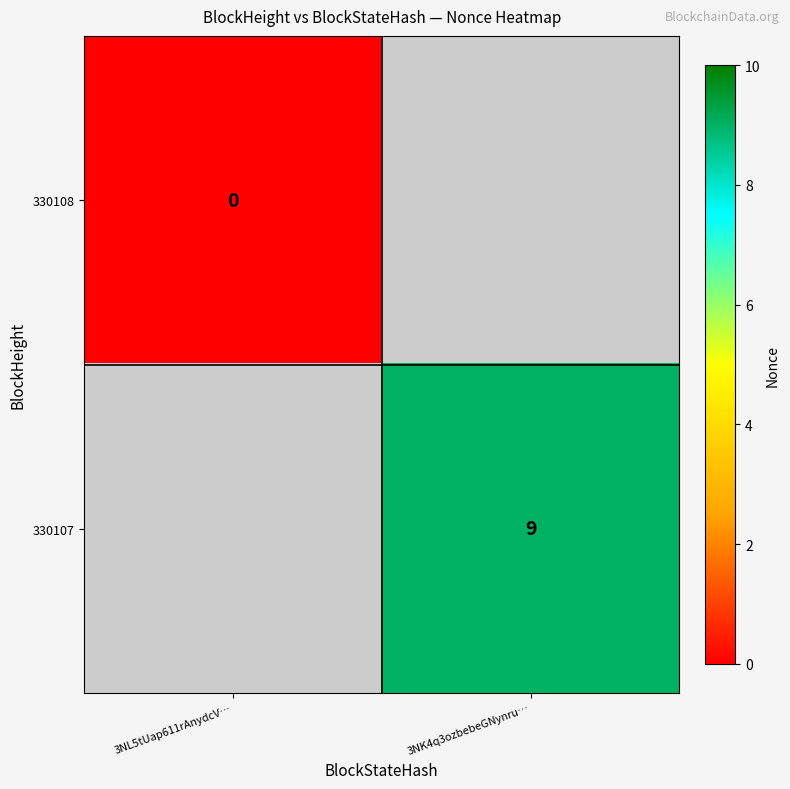

The value of 330107 at 3NK4q3ozbebeGNynru… is 9. True or false?

True